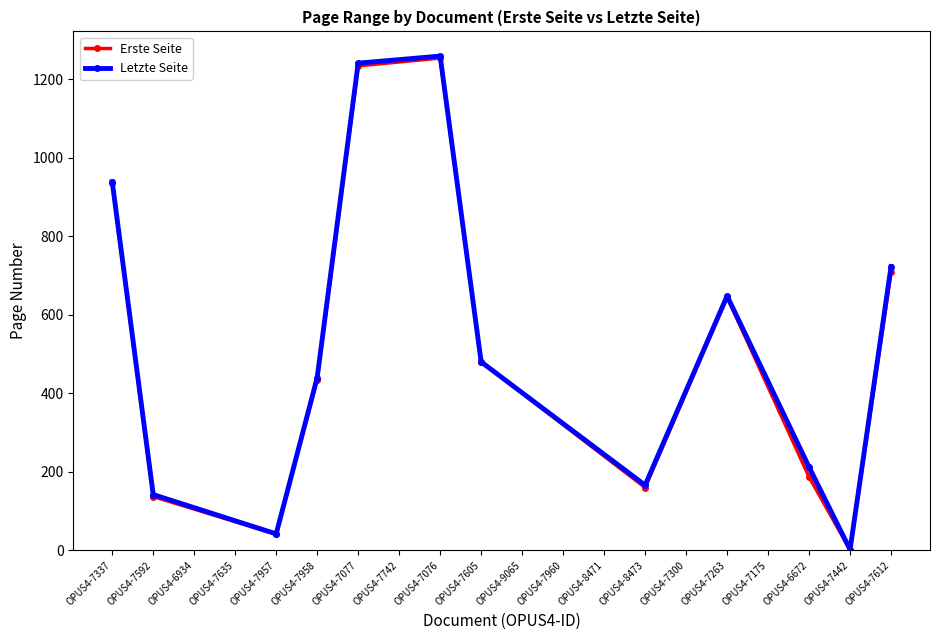

At which category does Erste Seite reach its first local valley?

OPUS4-7957